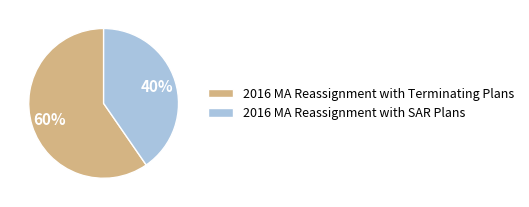

To the nearest percent, what is the average slice percentage?

50%